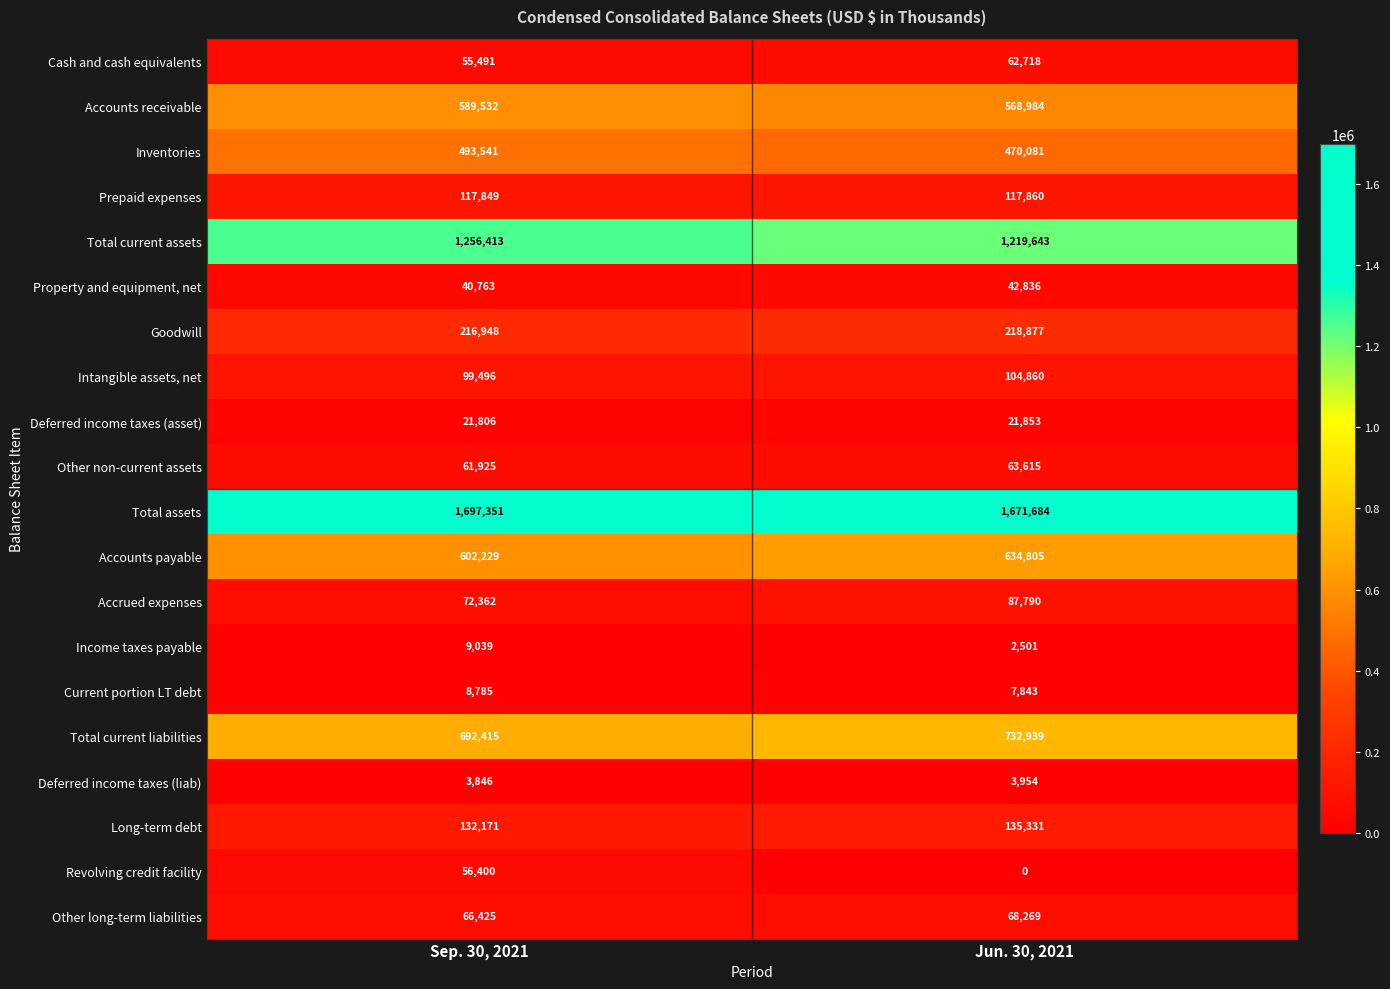

What is the spread (max minus min) of values at Sep. 30, 2021?

1693505